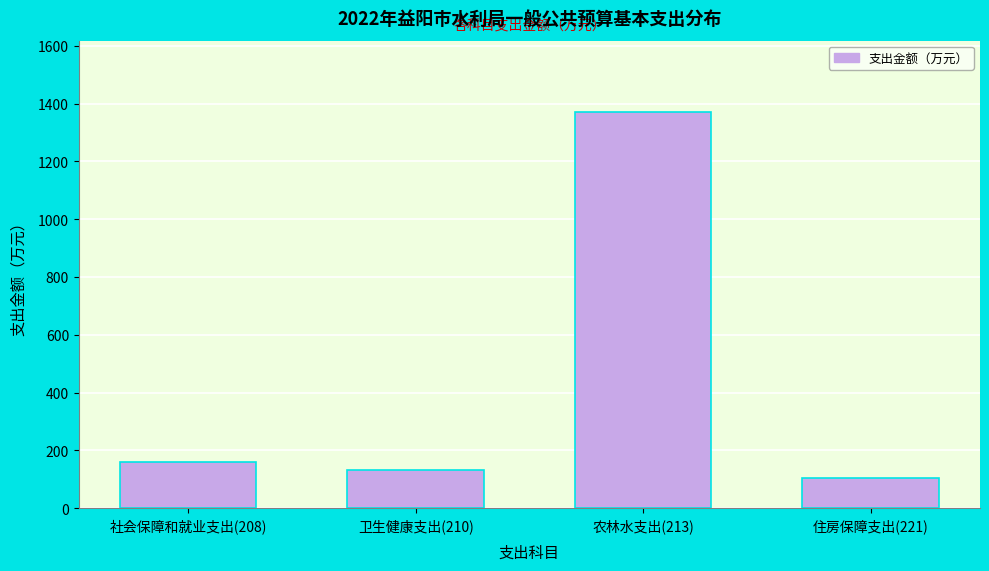

Reading left to right, list all the values displayed in this chart.

159.2	132.1	1370.6	105.5